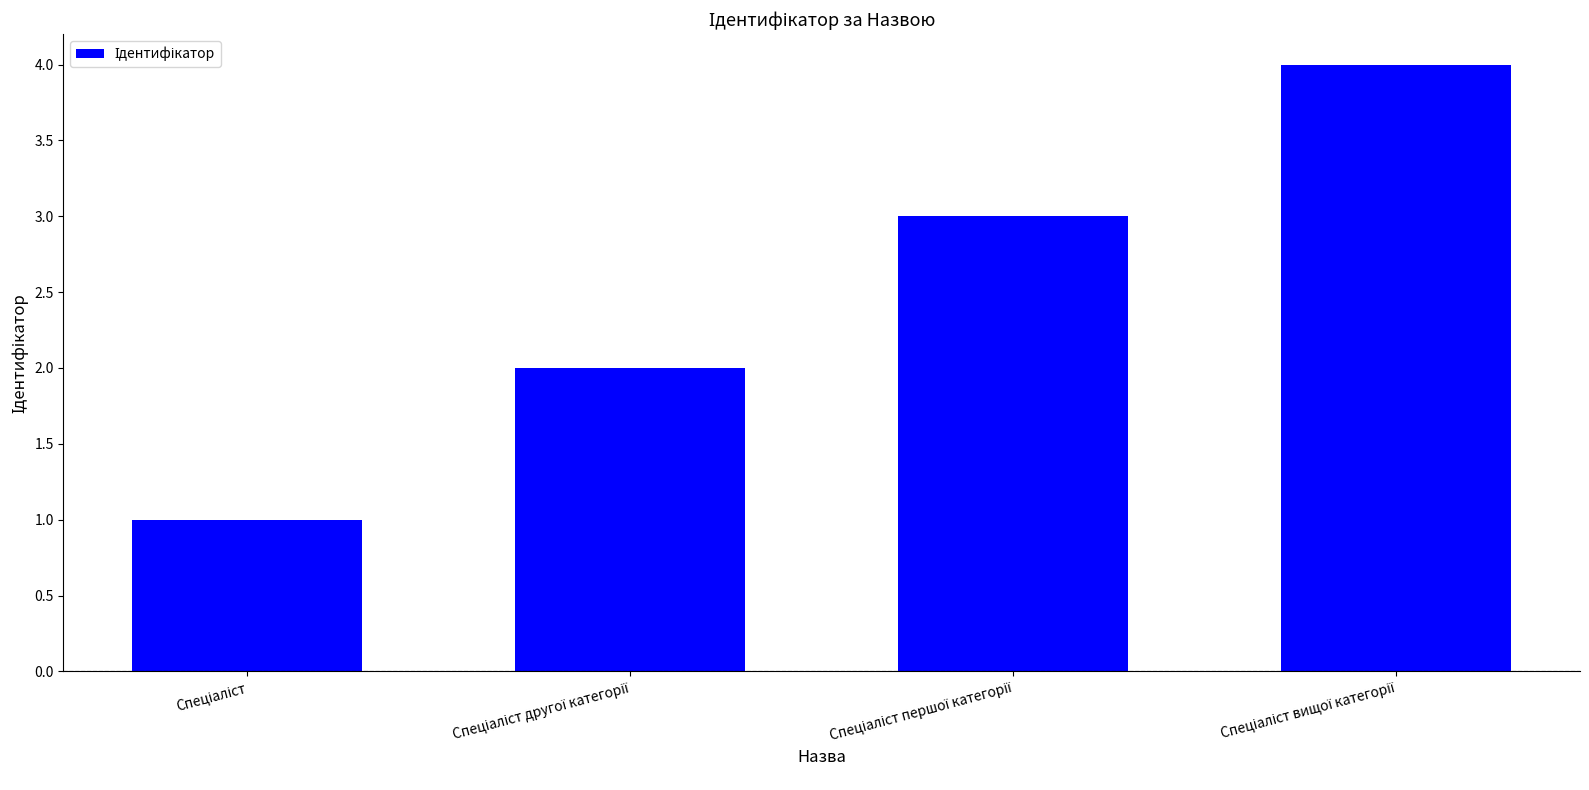

How many values are between 2 and 4?

3